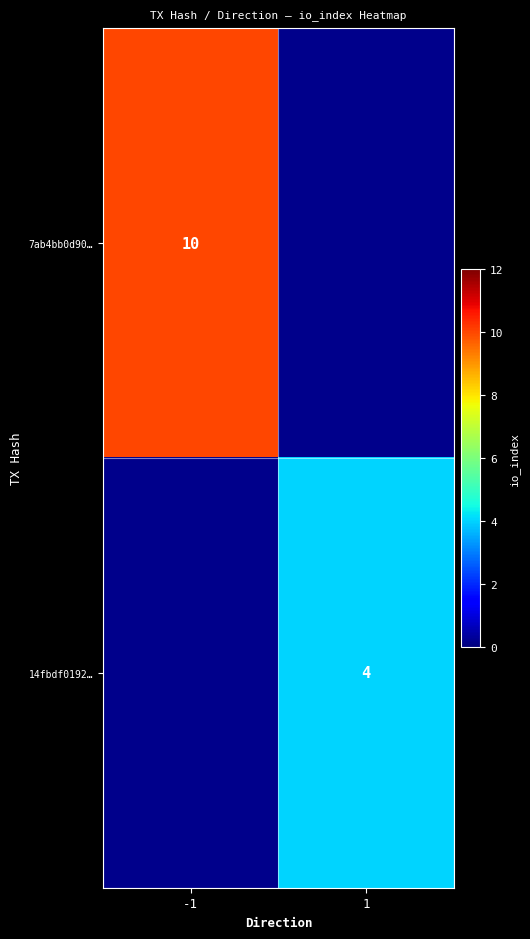

What is the maximum value shown in the chart?

10.0